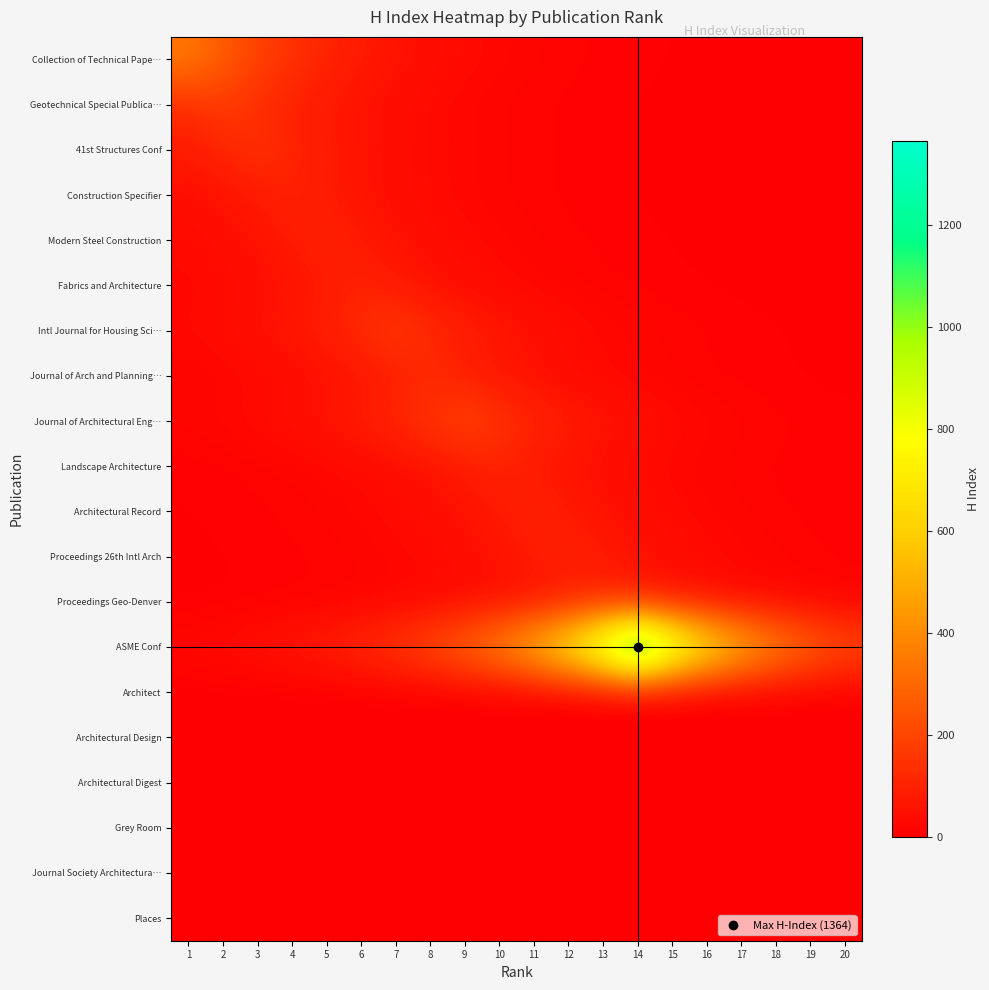

List the series in order of their peak value, highest first.

ASME Conf, Collection of Technical Pape…, Journal of Architectural Eng…, Geotechnical Special Publica…, Intl Journal for Housing Sci…, 41st Structures Conf, Journal of Arch and Planning…, Proceedings Geo-Denver, Modern Steel Construction, Architectural Record, Proceedings 26th Intl Arch, Construction Specifier, Fabrics and Architecture, Landscape Architecture, Architect, Architectural Design, Architectural Digest, Grey Room, Journal Society Architectura…, Places